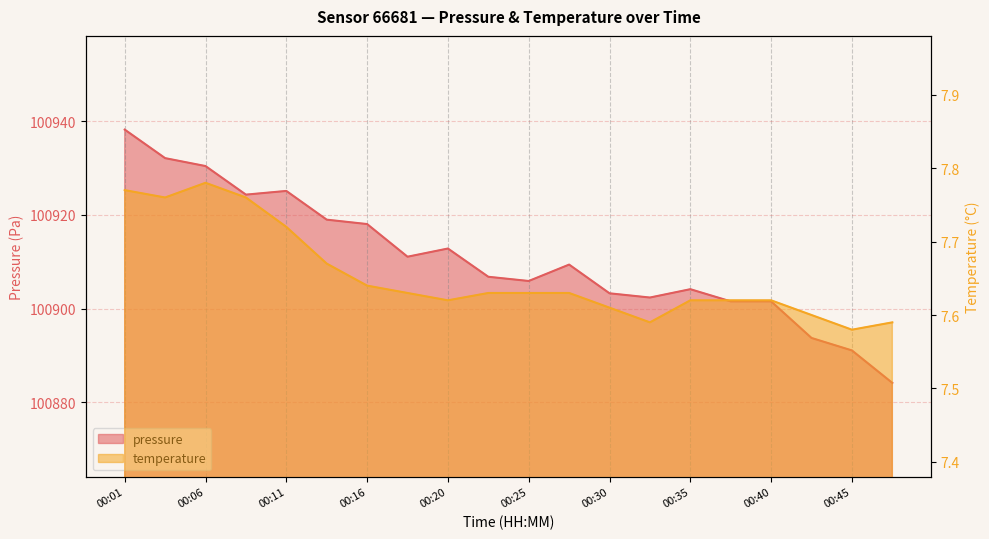

At which category does pressure reach its first local peak?

00:11